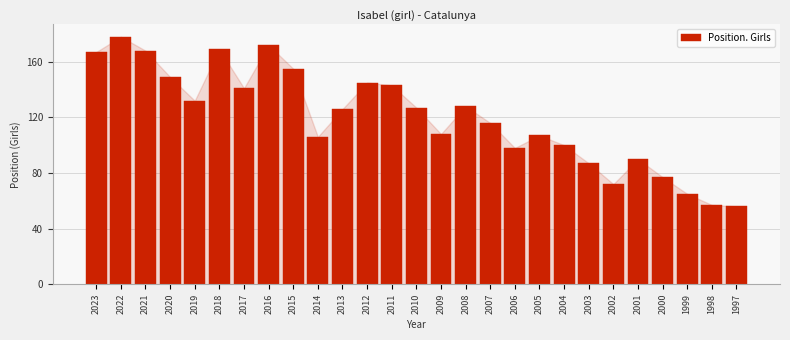

Reading left to right, extract all data points from this chart.

167	178	168	149	132	169	141	172	155	106	126	145	143	127	108	128	116	98	107	100	87	72	90	77	65	57	56